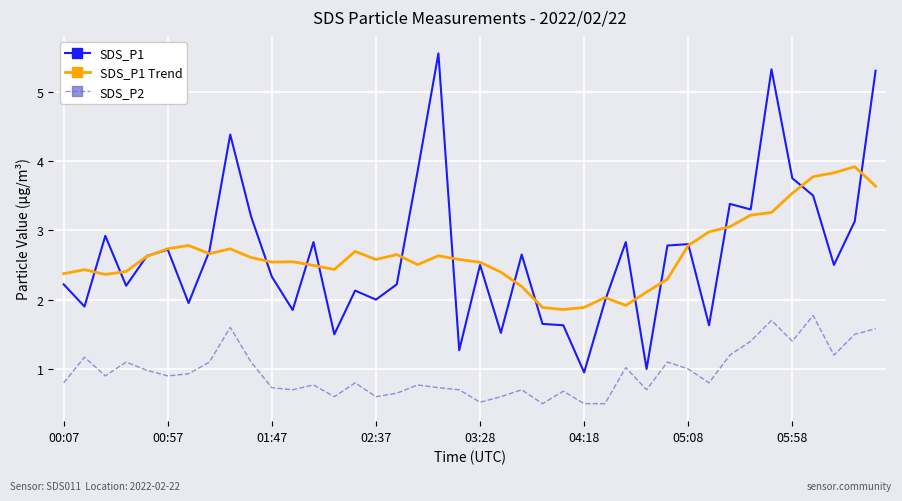

Rank the series by their maximum value, from highest to lowest.

SDS_P1, SDS_P1 Trend, SDS_P2